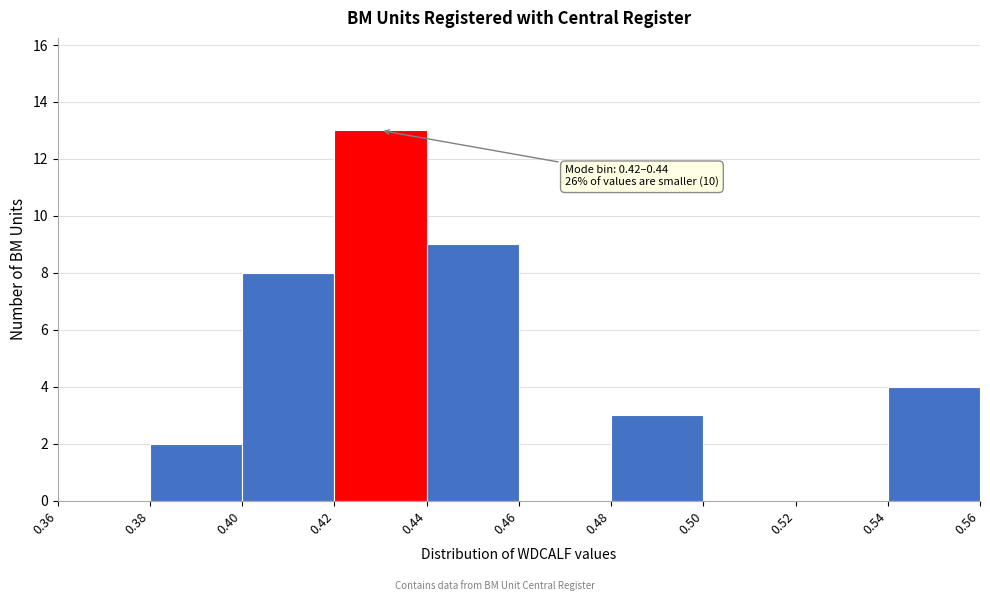

Which range on the x-axis has the tallest bar?

0.42 to 0.44